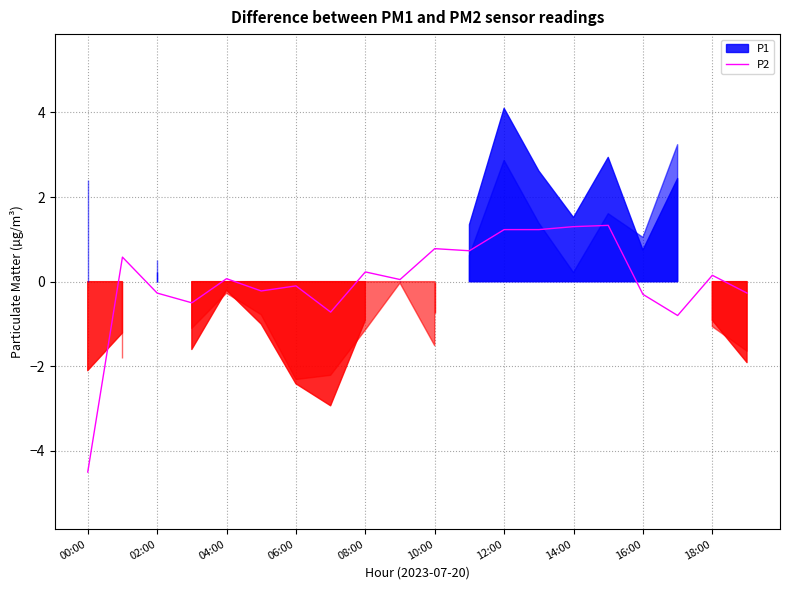

Which category has the lowest value across all series?

00:00